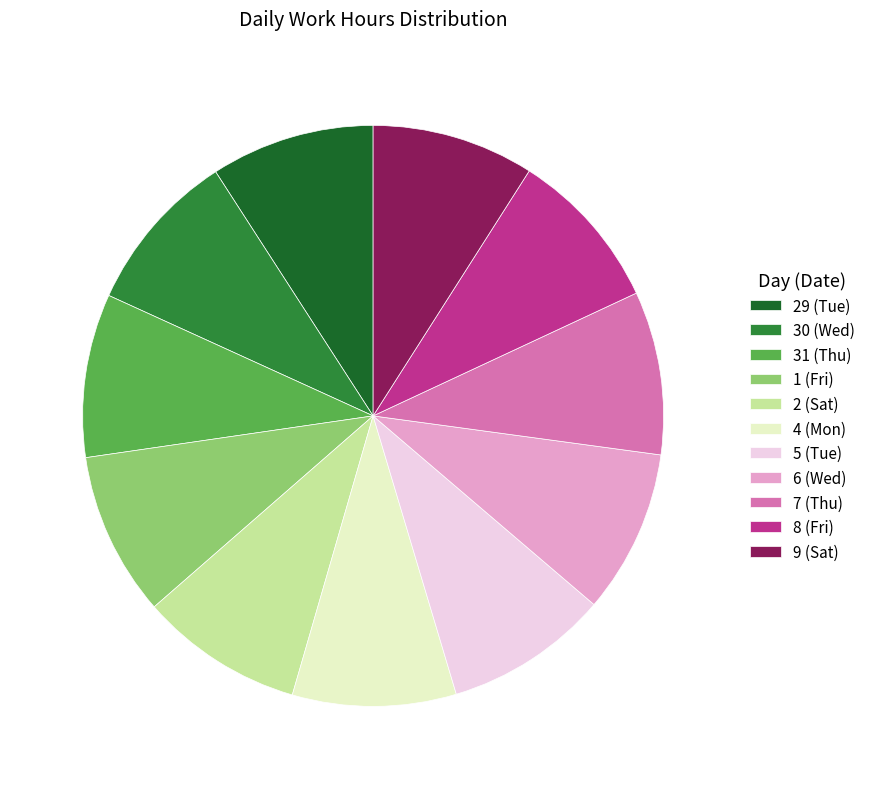

Is it true that 9 (Sat) is 9% of the pie?

True